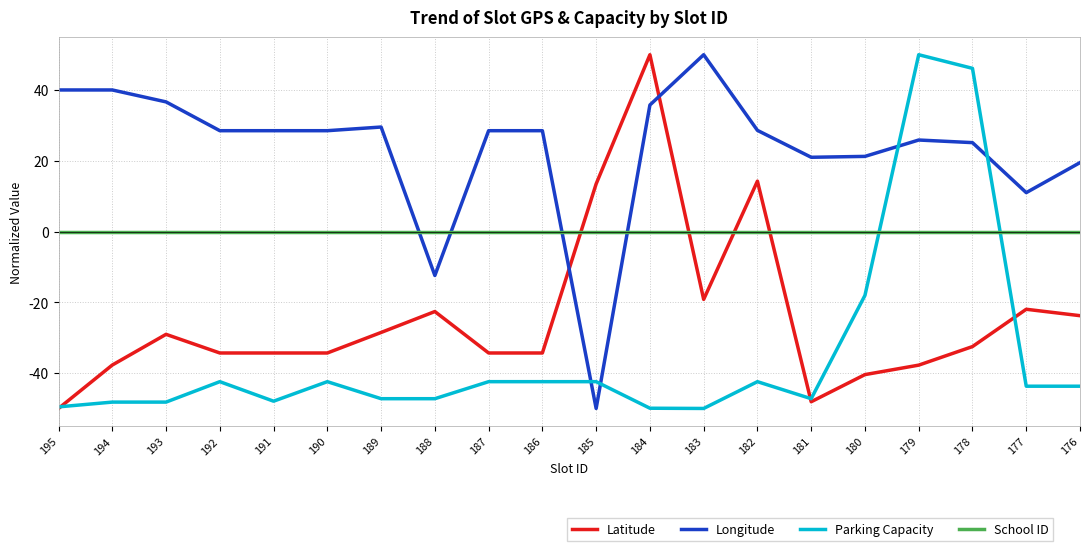

Where is Longitude nearest to the value 0?

177